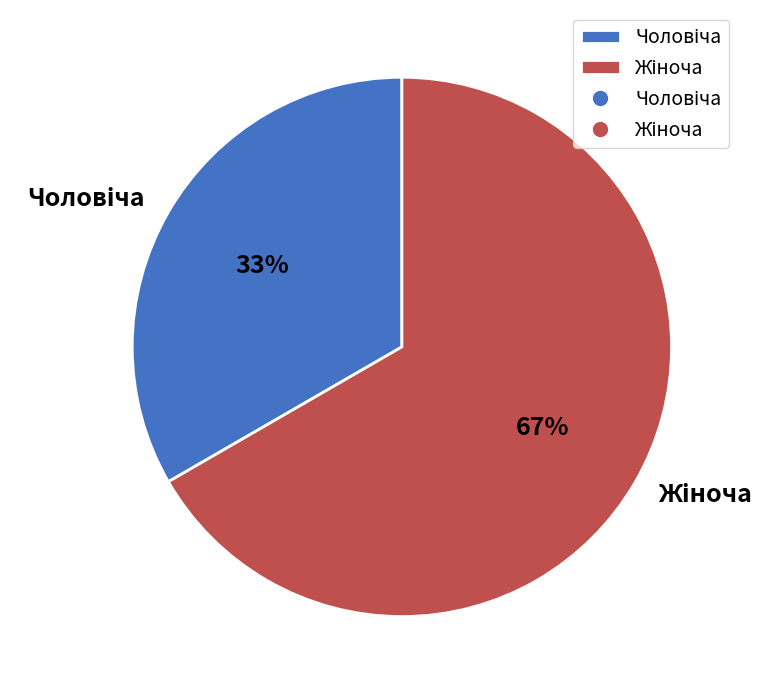

Is there any slice that represents more than half of the pie?

Yes